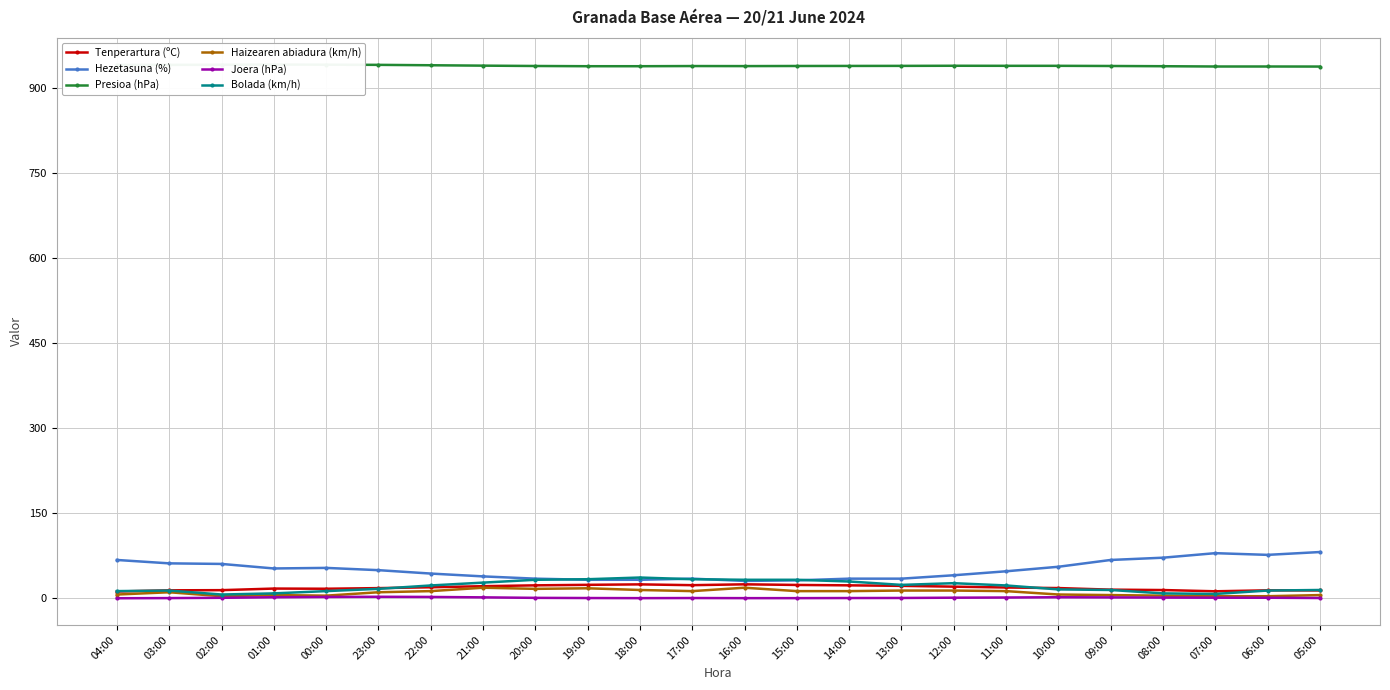

Reading left to right, what are all the values shown in this chart?

Tenperartura (ºC): 04:00=11.3	03:00=13.4	02:00=13.7	01:00=16.5	00:00=16.2	23:00=17.3	22:00=18.8	21:00=20.7	20:00=22.2	19:00=23.1	18:00=23.9	17:00=22.5	16:00=24.0	15:00=22.9	14:00=22.2	13:00=21.3	12:00=19.9	11:00=18.4	10:00=17.4	09:00=14.6	08:00=13.9	07:00=11.7	06:00=13.4	05:00=13.2
Hezetasuna (%): 04:00=67.0	03:00=61.0	02:00=60.0	01:00=52.0	00:00=53.0	23:00=49.0	22:00=43.0	21:00=38.0	20:00=34.0	19:00=32.0	18:00=32.0	17:00=34.0	16:00=30.0	15:00=31.0	14:00=34.0	13:00=34.0	12:00=40.0	11:00=47.0	10:00=55.0	09:00=67.0	08:00=71.0	07:00=79.0	06:00=76.0	05:00=81.0
Presioa (hPa): 04:00=941.0	03:00=941.1	02:00=941.3	01:00=941.6	00:00=941.4	23:00=941.1	22:00=940.4	21:00=939.7	20:00=939.1	19:00=938.7	18:00=938.7	17:00=939.0	16:00=938.9	15:00=939.1	14:00=939.2	13:00=939.3	12:00=939.5	11:00=939.4	10:00=939.4	09:00=939.1	08:00=938.7	07:00=938.2	06:00=938.2	05:00=938.1
Haizearen abiadura (km/h): 04:00=6.0	03:00=10.0	02:00=3.0	01:00=5.0	00:00=4.0	23:00=10.0	22:00=12.0	21:00=18.0	20:00=16.0	19:00=17.0	18:00=14.0	17:00=12.0	16:00=18.0	15:00=12.0	14:00=12.0	13:00=13.0	12:00=13.0	11:00=12.0	10:00=6.0	09:00=5.0	08:00=4.0	07:00=3.0	06:00=3.0	05:00=5.0
Joera (hPa): 04:00=-0.6	03:00=-0.3	02:00=0.2	01:00=1.2	00:00=1.7	23:00=2.0	22:00=1.7	21:00=1.0	20:00=0.1	19:00=-0.2	18:00=-0.4	17:00=-0.2	16:00=-0.4	15:00=-0.4	14:00=-0.2	13:00=-0.1	12:00=0.4	11:00=0.7	10:00=1.2	09:00=0.9	08:00=0.6	07:00=0.4	06:00=0.3	05:00=-0.2
Bolada (km/h): 04:00=12.0	03:00=13.0	02:00=6.0	01:00=8.0	00:00=12.0	23:00=16.0	22:00=22.0	21:00=27.0	20:00=32.0	19:00=33.0	18:00=36.0	17:00=33.0	16:00=32.0	15:00=32.0	14:00=29.0	13:00=23.0	12:00=26.0	11:00=22.0	10:00=15.0	09:00=14.0	08:00=8.0	07:00=7.0	06:00=13.0	05:00=14.0